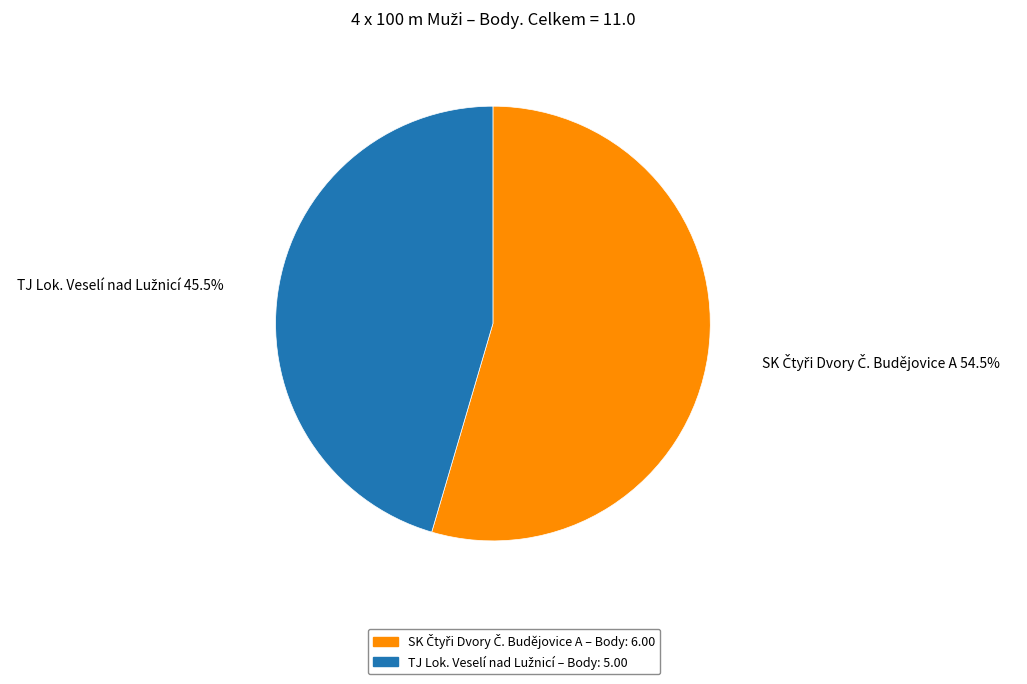

Does any single category account for the majority?

Yes